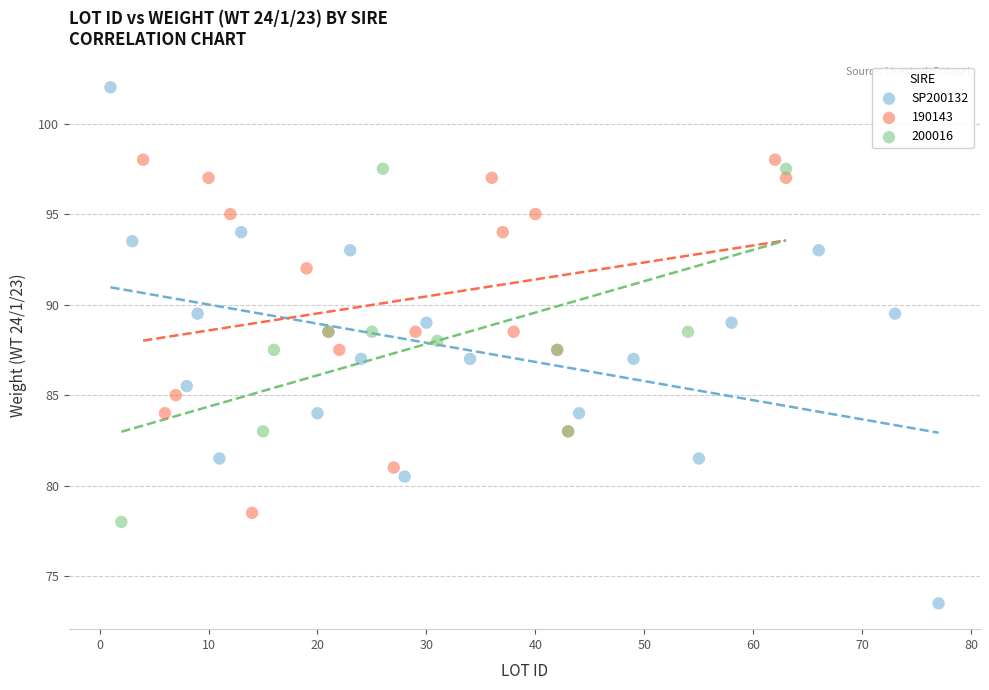

Which series reaches the minimum Y coordinate?

SP200132